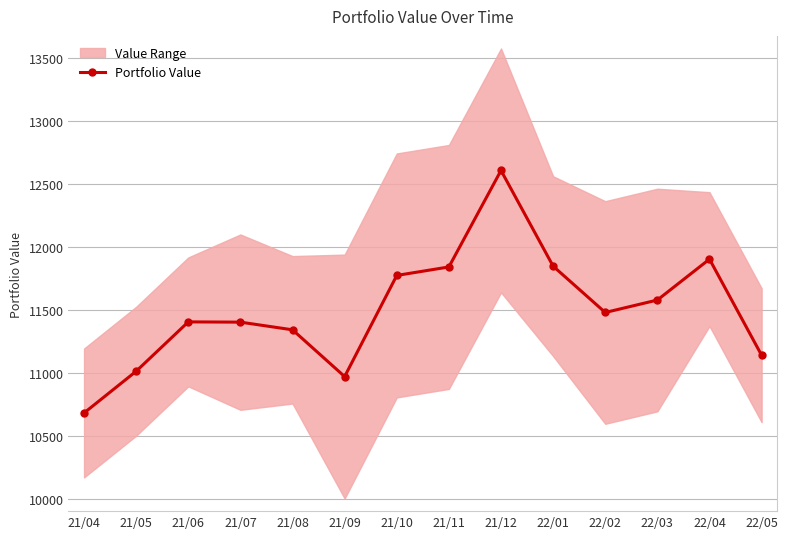

Reading left to right, extract all data points from this chart.

10686.0	11017.0	11408.6	11406.6	11345.7	10974.7	11777.1	11844.5	12610.0	11850.6	11483.2	11582.0	11906.4	11144.0